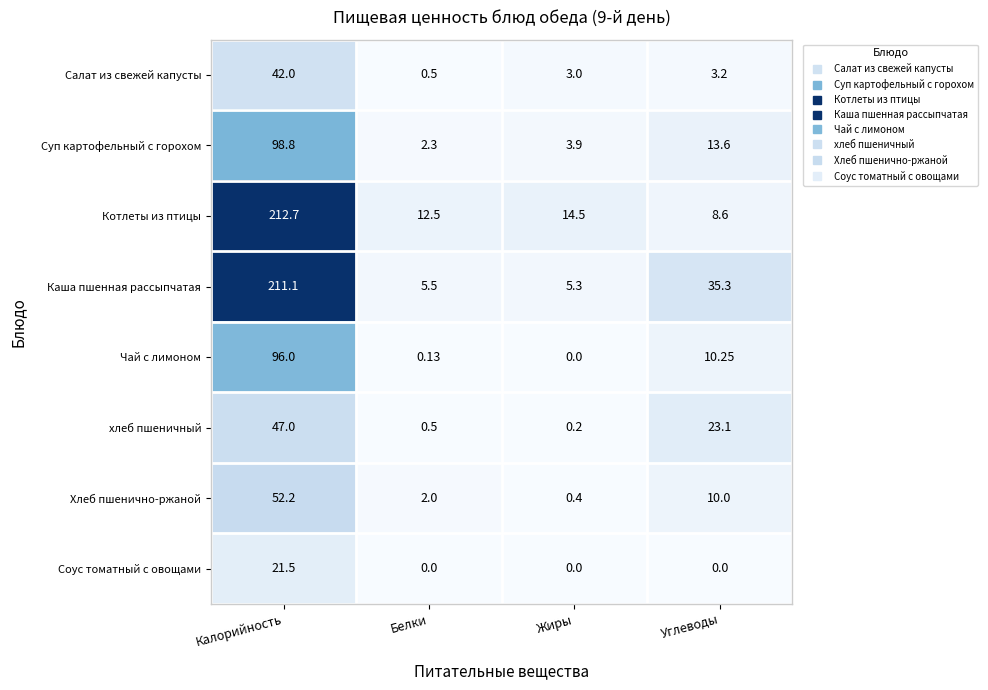

What is the spread (max minus min) of values at Белки?

12.5